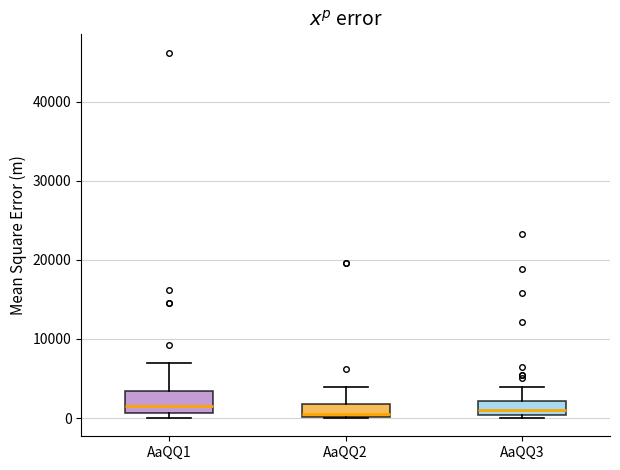

Where does the median line of the box for AaQQ1 sit on the y-axis? The values are not printed on the chart, so give them approximately, as read against the axis.

2000